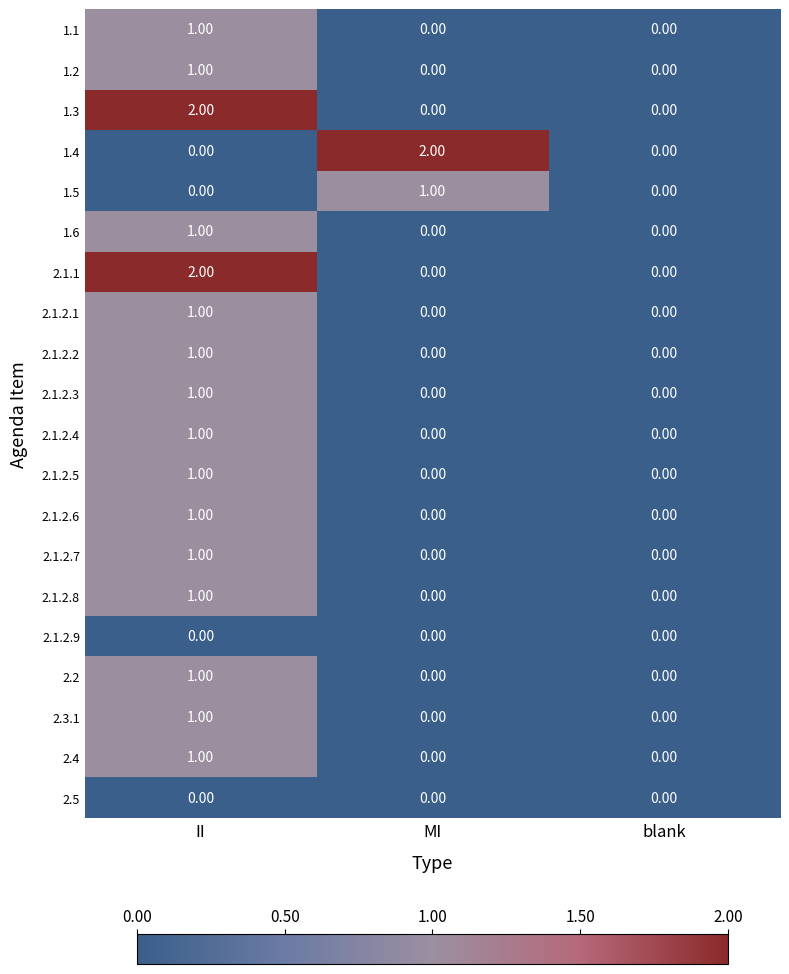

At which category is the sum across all series the highest?

II